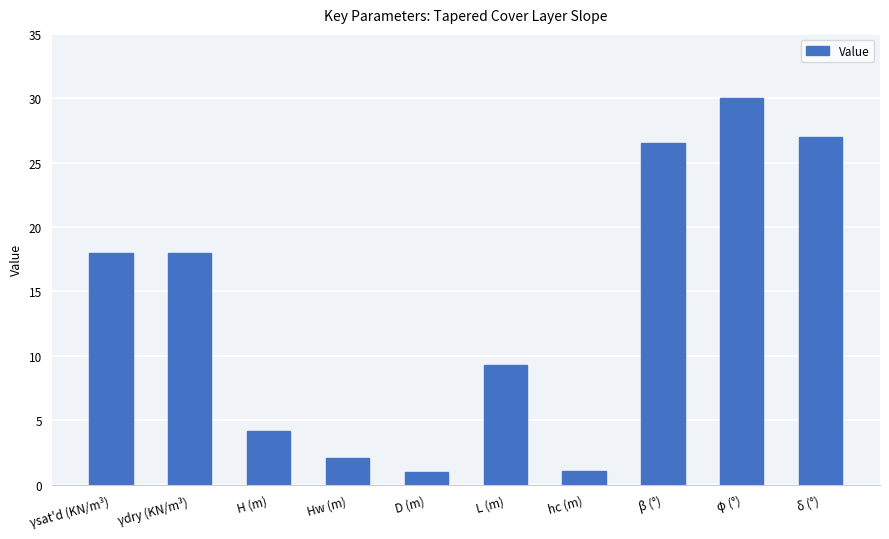

What is the difference between the second highest and second lowest values?

25.9